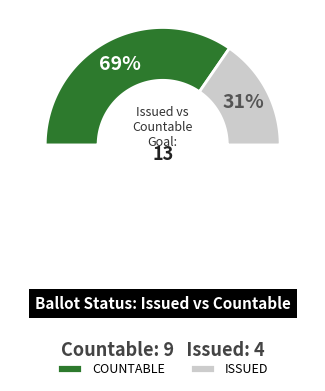

Which series has the widest spread of values?

COUNTABLE